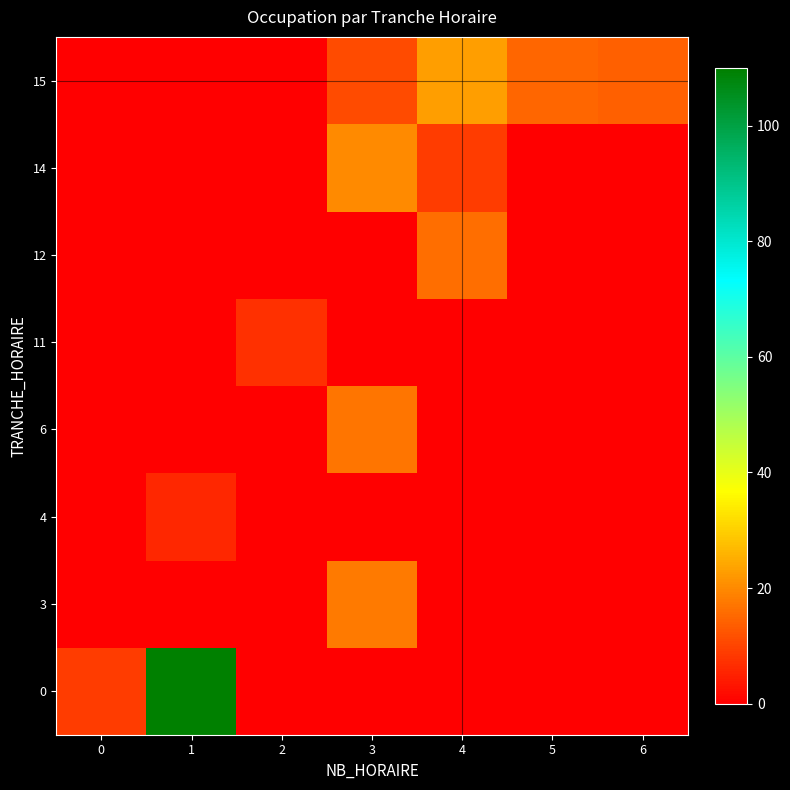

Which label corresponds to the smallest value in the chart?

2